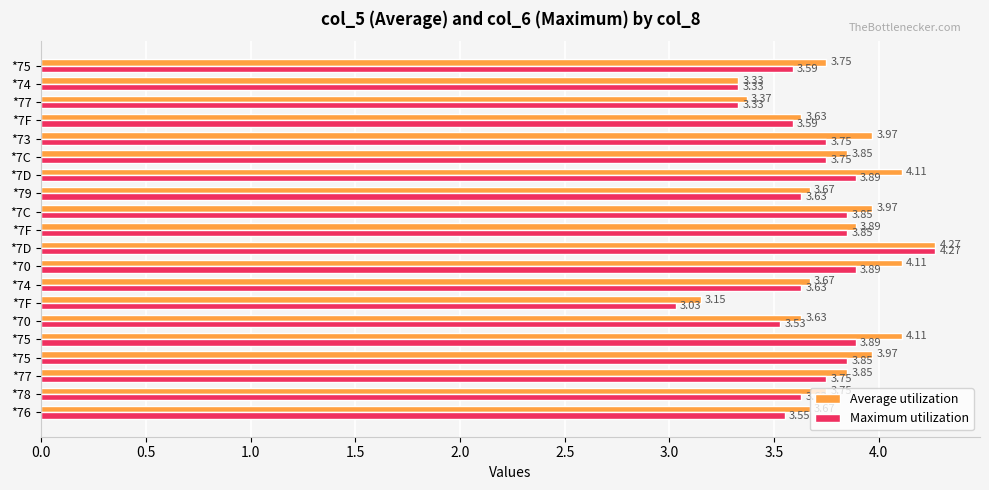

What are all the series names shown in the legend?

Average utilization, Maximum utilization